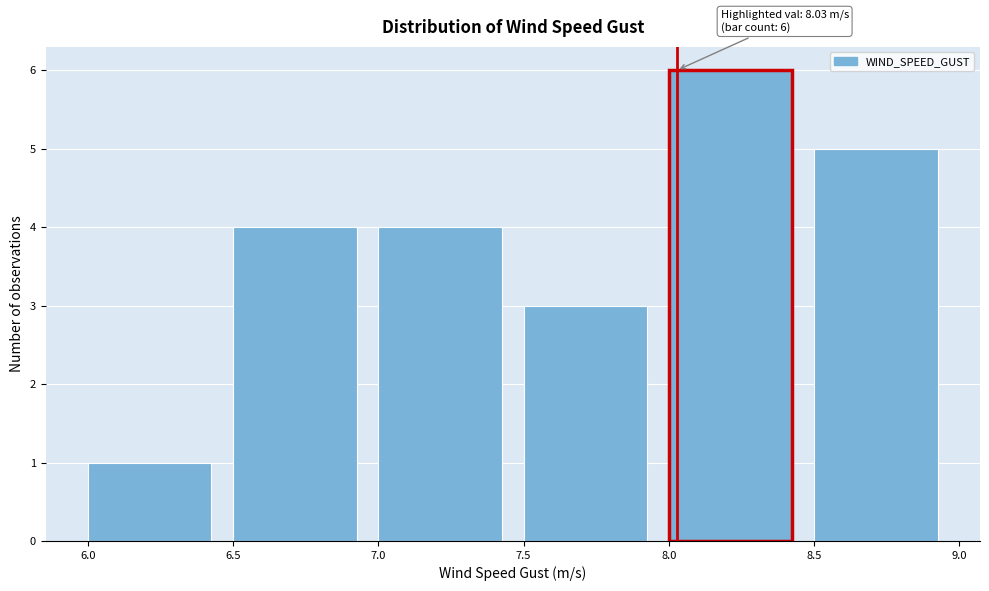

Which range on the x-axis has the tallest bar?

8.0 to 8.5